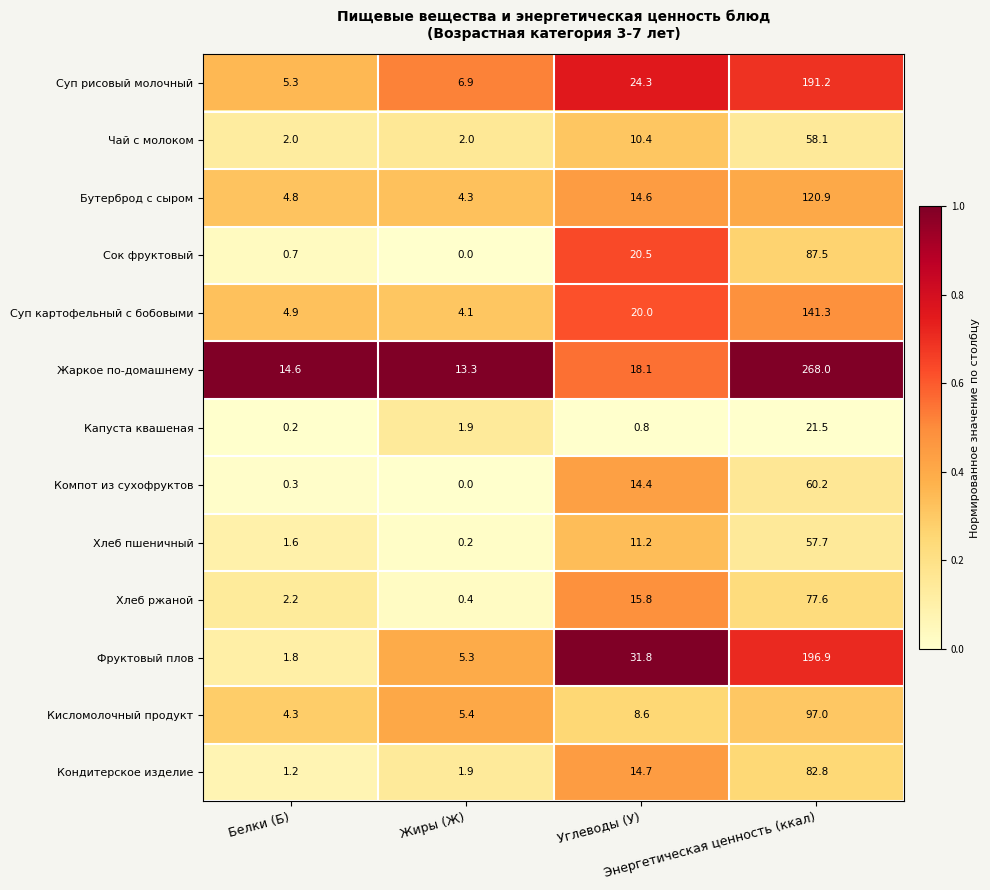

What is the average value of the Сок фруктовый series?

27.2